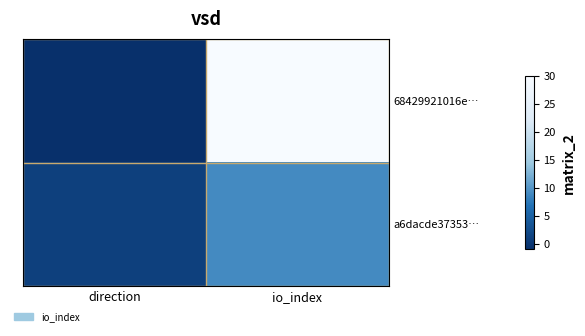

List the series in order of their peak value, lowest first.

a6dacde37353…, 68429921016e…